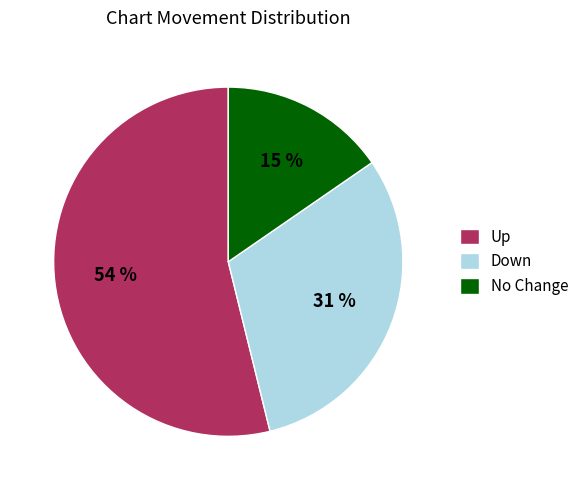

To the nearest percent, what is the combined percentage of No Change and Up?

69%